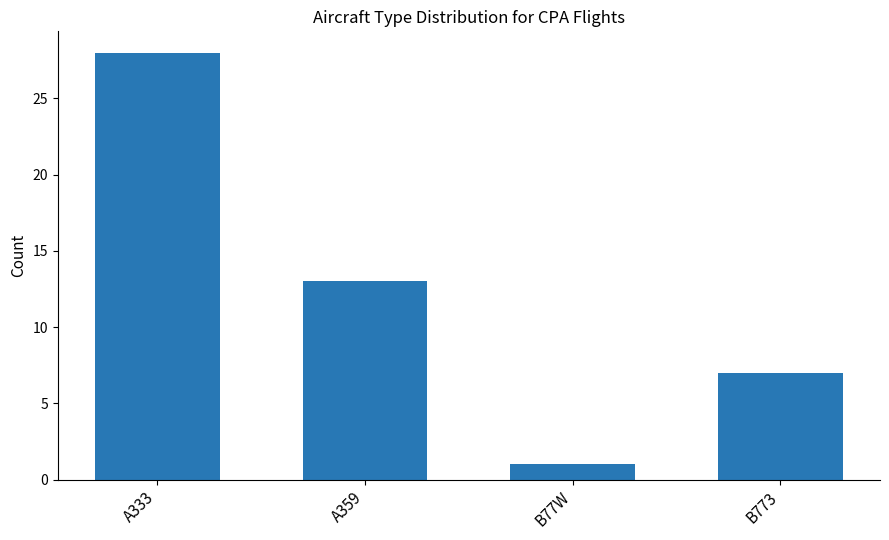

What is the approximate value at B773, to the nearest 10?

10